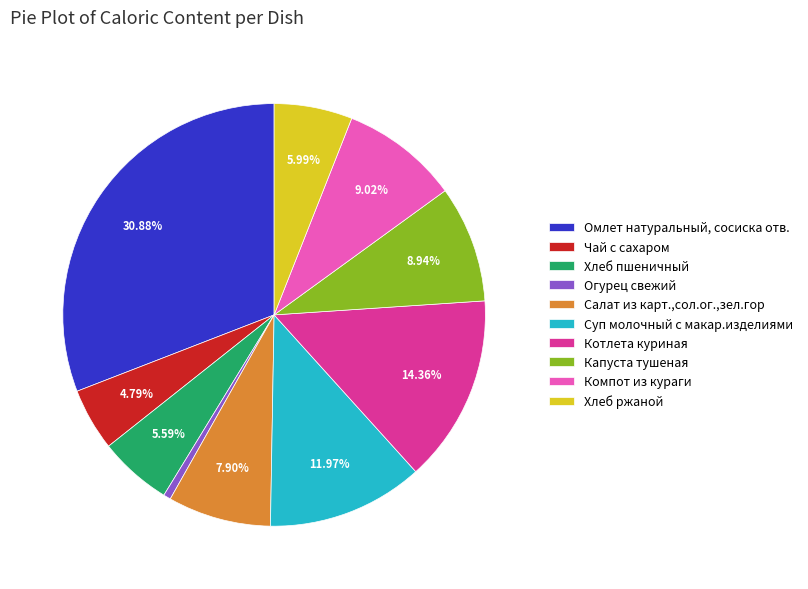

The Компот из кураги slice represents 16% of the pie. True or false?

False